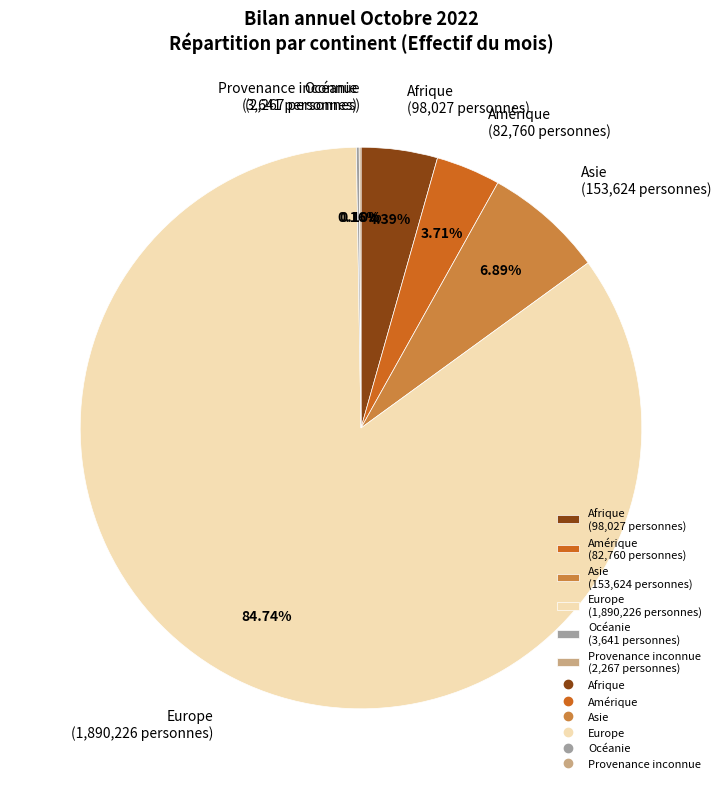

What is the largest slice in the pie chart?

Europe